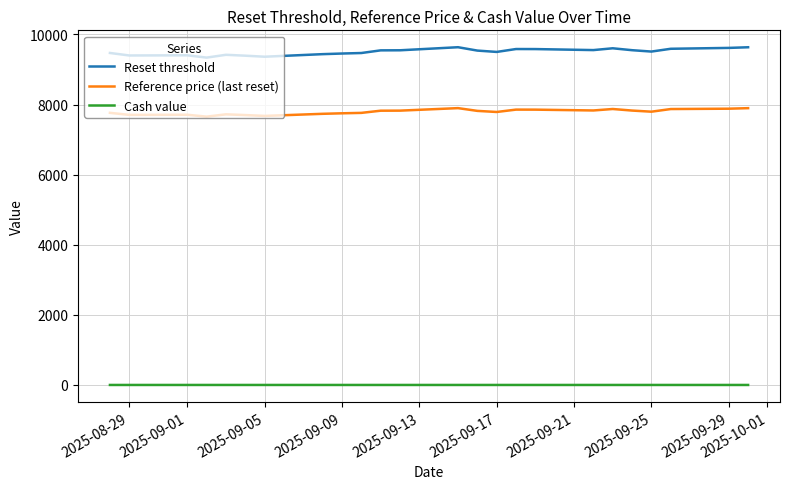

What value does the Reference price (last reset) series have at 2025-09-09?

7749.4